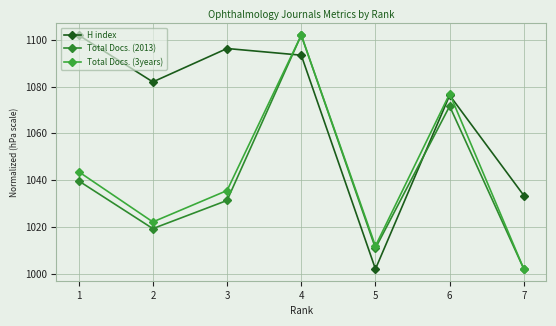

Where do H index and Total Docs. (3years) first cross each other?

3 and 4